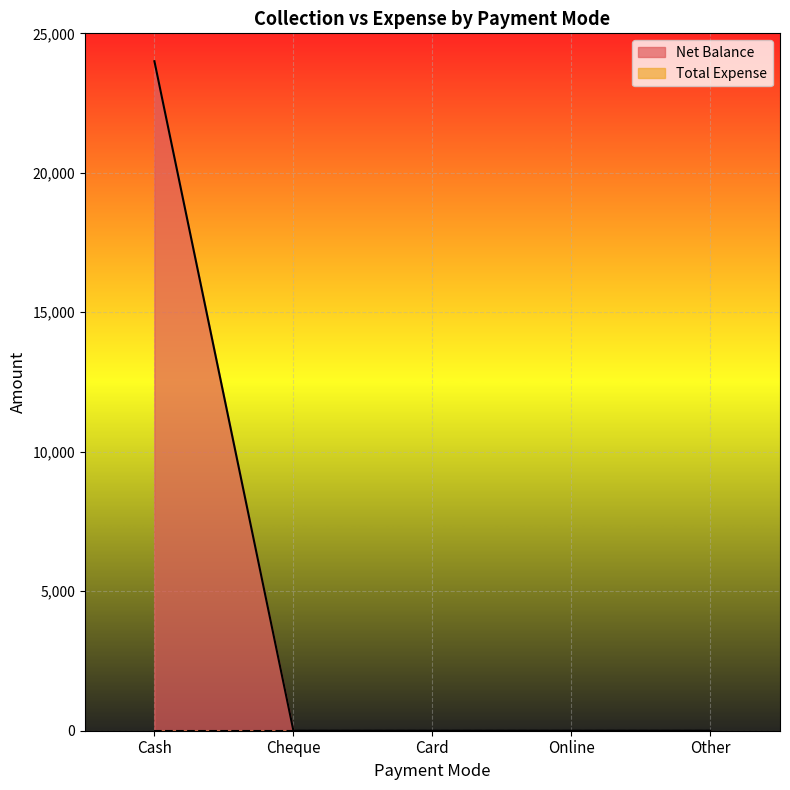

What is the value of the 1st point from the left?

24000